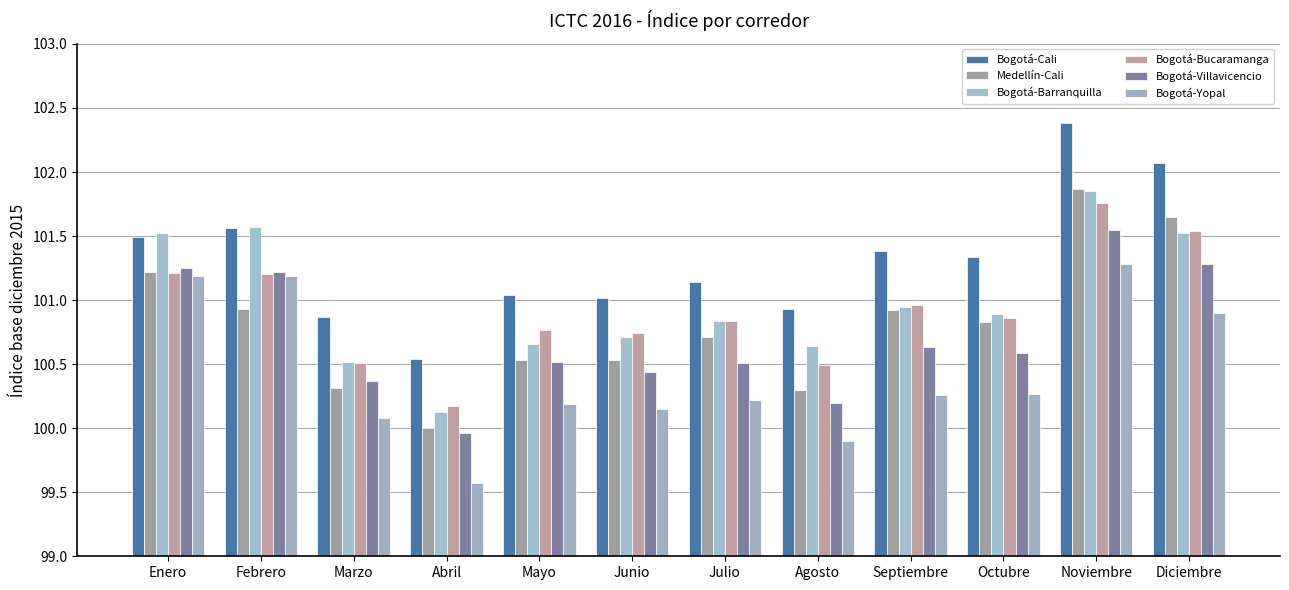

The value of Bogotá-Bucaramanga at Febrero is 101.2. True or false?

True